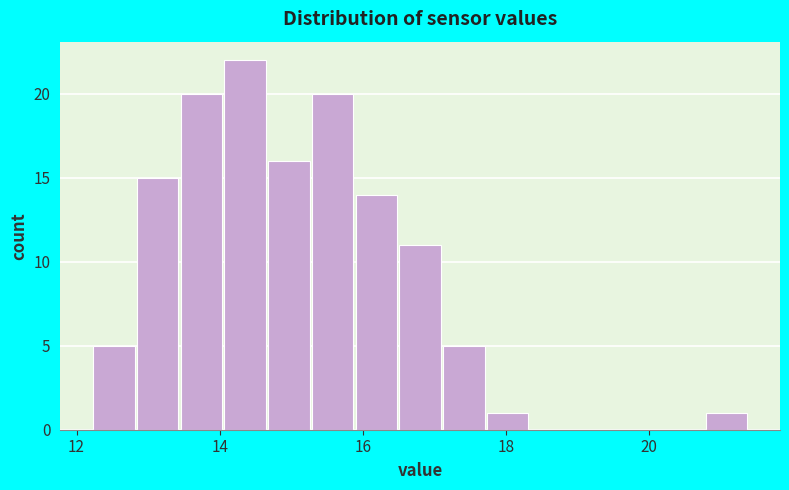

Read against the x-axis, roughly where is the centre of the tallest bar?

14.4